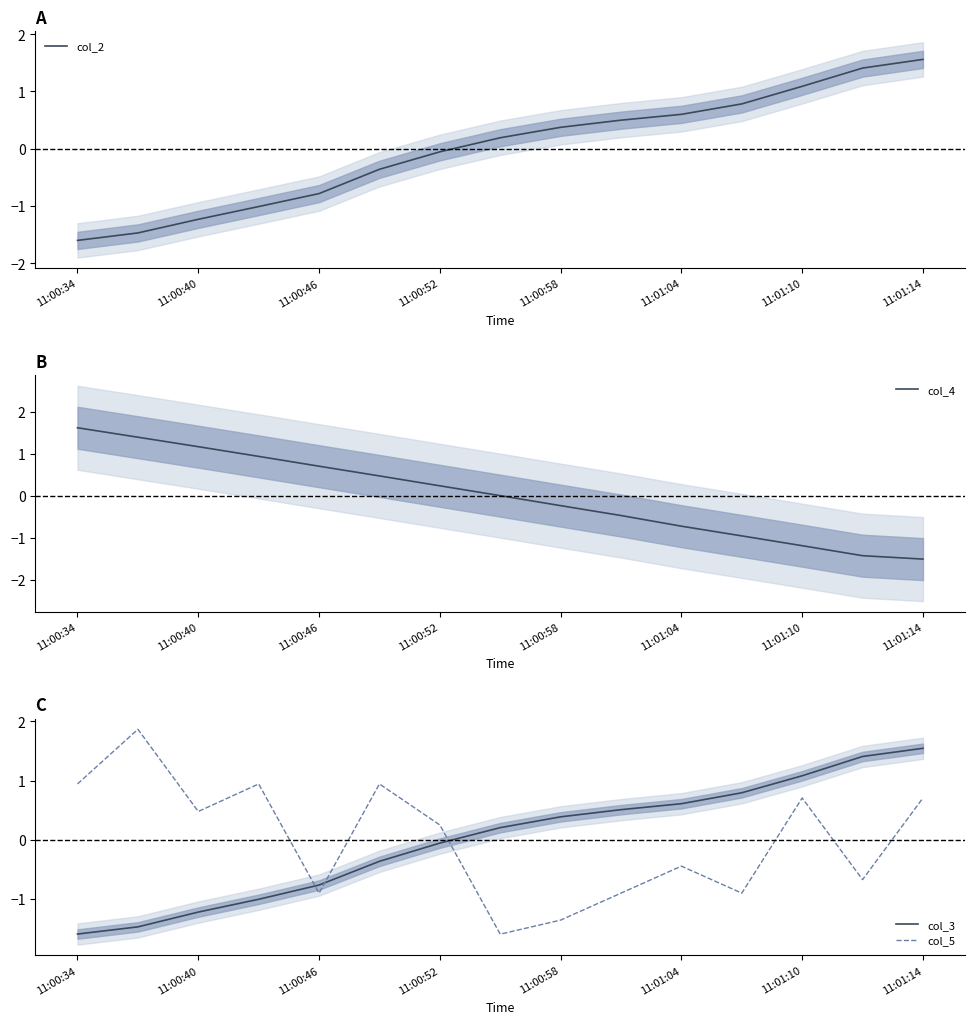

Where does the col_5 series first go above 0?

11:00:34